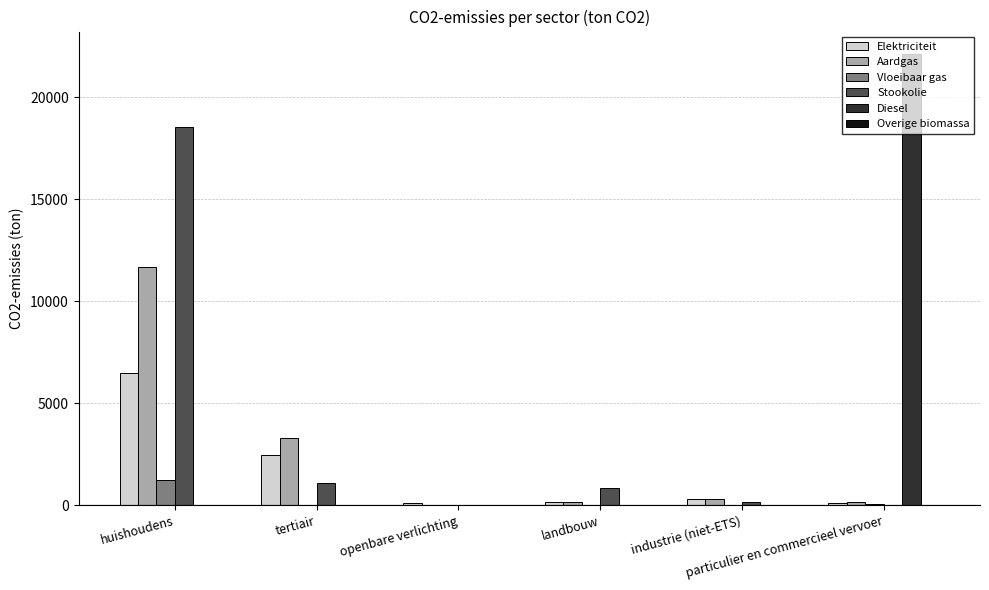

What is the sum of all Diesel values?

22115.4